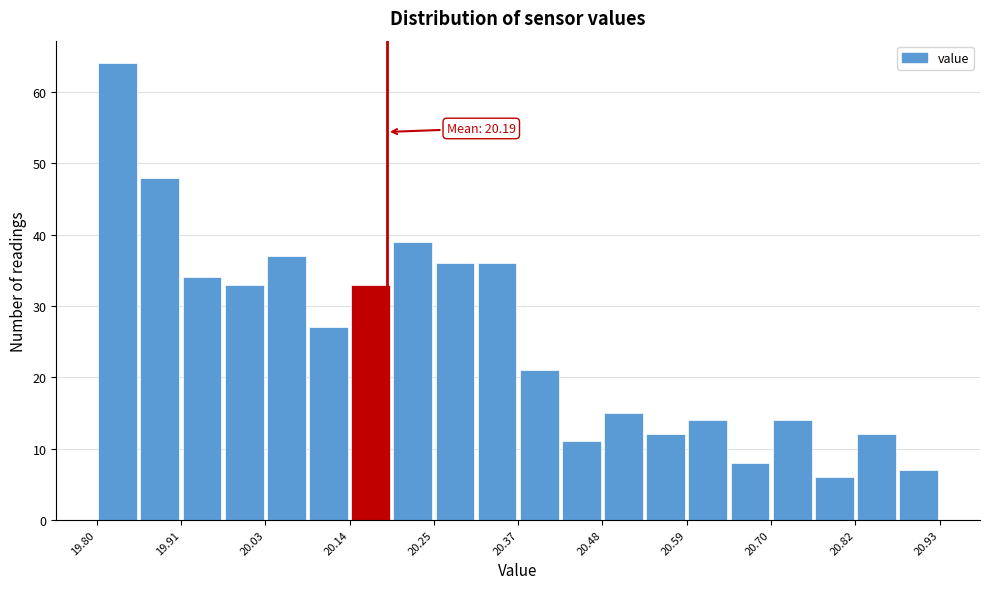

Around what value on the x-axis is the tallest bar? Give the approximate position of its centre, as read against the axis.

19.82